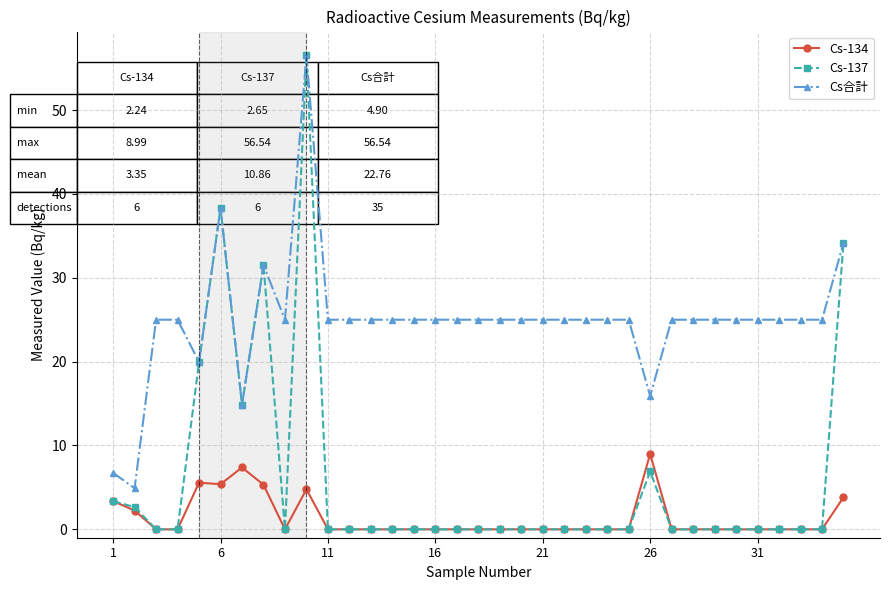

Which series has the widest spread of values?

Cs-137